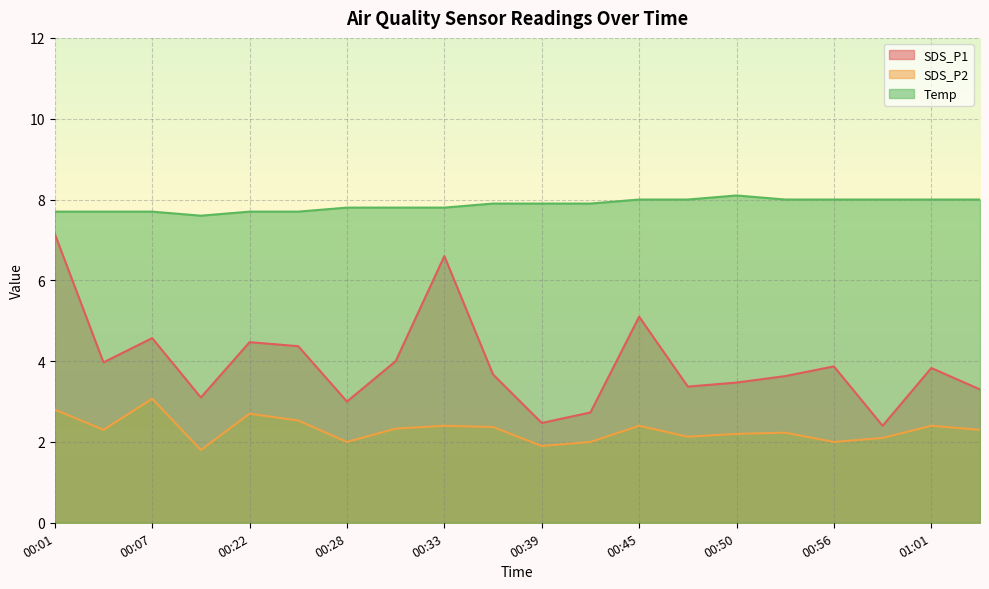

At which label does SDS_P1 reach its peak?

00:01